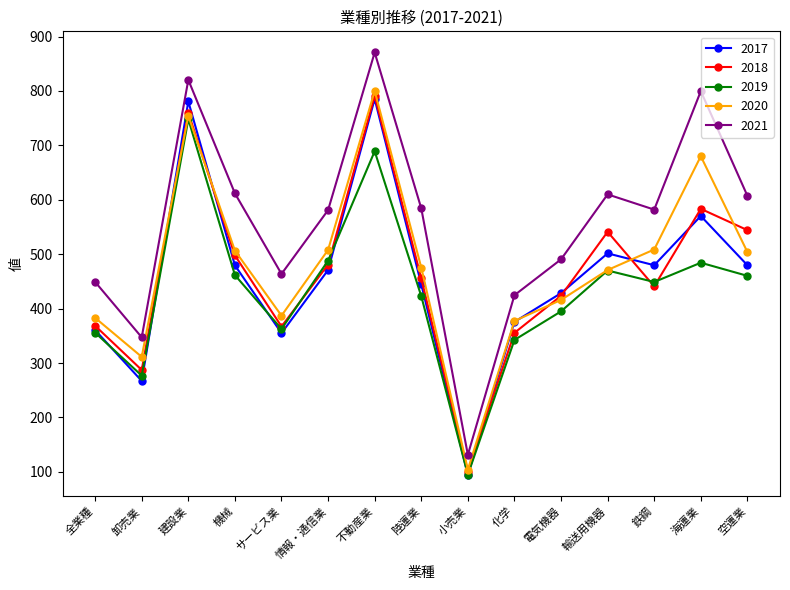

Which label corresponds to the smallest value in the chart?

小売業